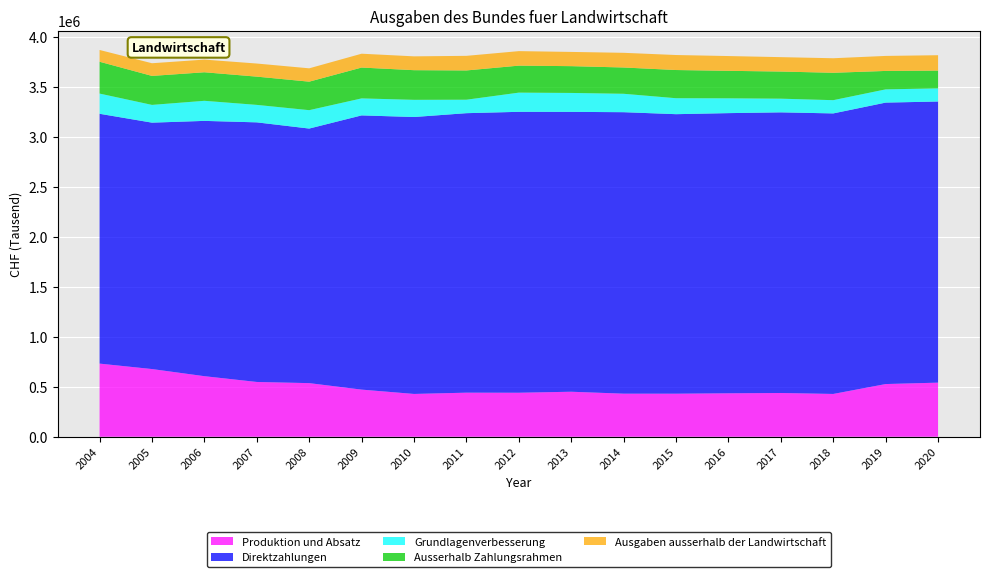

Reading left to right, list all the values displayed in this chart.

Produktion und Absatz: 2004=731419.0	2005=676975.0	2006=605644.0	2007=547874.0	2008=536221.0	2009=471318.0	2010=428052.0	2011=440805.3	2012=440103.6	2013=450089.1	2014=430739.4	2015=430535.0	2016=434461.7	2017=437553.0	2018=427990.0	2019=526969.0	2020=541036.5
Direktzahlungen: 2004=2498348.0	2005=2464000.0	2006=2553000.0	2007=2596058.0	2008=2545668.0	2009=2742228.0	2010=2769273.0	2011=2794904.7	2012=2809194.0	2013=2798732.3	2014=2814866.0	2015=2795185.0	2016=2801775.6	2017=2806387.0	2018=2805385.0	2019=2814551.0	2020=2811292.4
Grundlagenverbesserung: 2004=202028.0	2005=177526.0	2006=200806.0	2007=174715.0	2008=183972.0	2009=169898.0	2010=171842.0	2011=134666.3	2012=191902.5	2013=189243.6	2014=184090.4	2015=159564.0	2016=148009.1	2017=136752.0	2018=132445.0	2019=132274.0	2020=131535.9
Ausserhalb Zahlungsrahmen: 2004=318305.0	2005=289895.0	2006=285375.0	2007=282512.0	2008=285012.0	2009=308479.1	2010=296537.0	2011=292639.8	2012=269912.3	2013=267909.3	2014=262814.6	2015=281982.0	2016=275078.1	2017=271281.0	2018=273882.0	2019=184357.0	2020=177665.9
Ausgaben ausserhalb der Landwirtschaft: 2004=117729.0	2005=126692.0	2006=126724.0	2007=131018.0	2008=133405.0	2009=138509.7	2010=138307.0	2011=146040.3	2012=145102.3	2013=142342.2	2014=146835.8	2015=150022.0	2016=147671.6	2017=144082.0	2018=145366.0	2019=150102.0	2020=153888.6